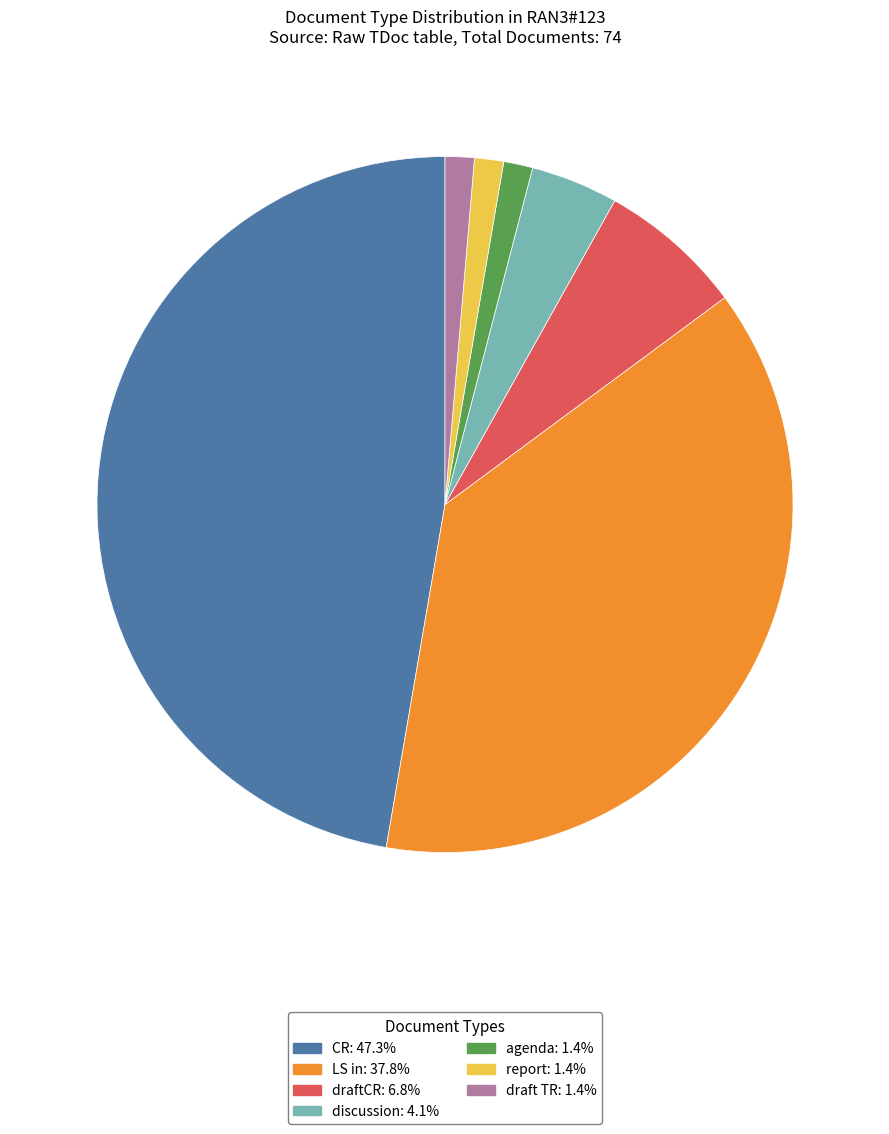

How many slices are in this pie chart?

7